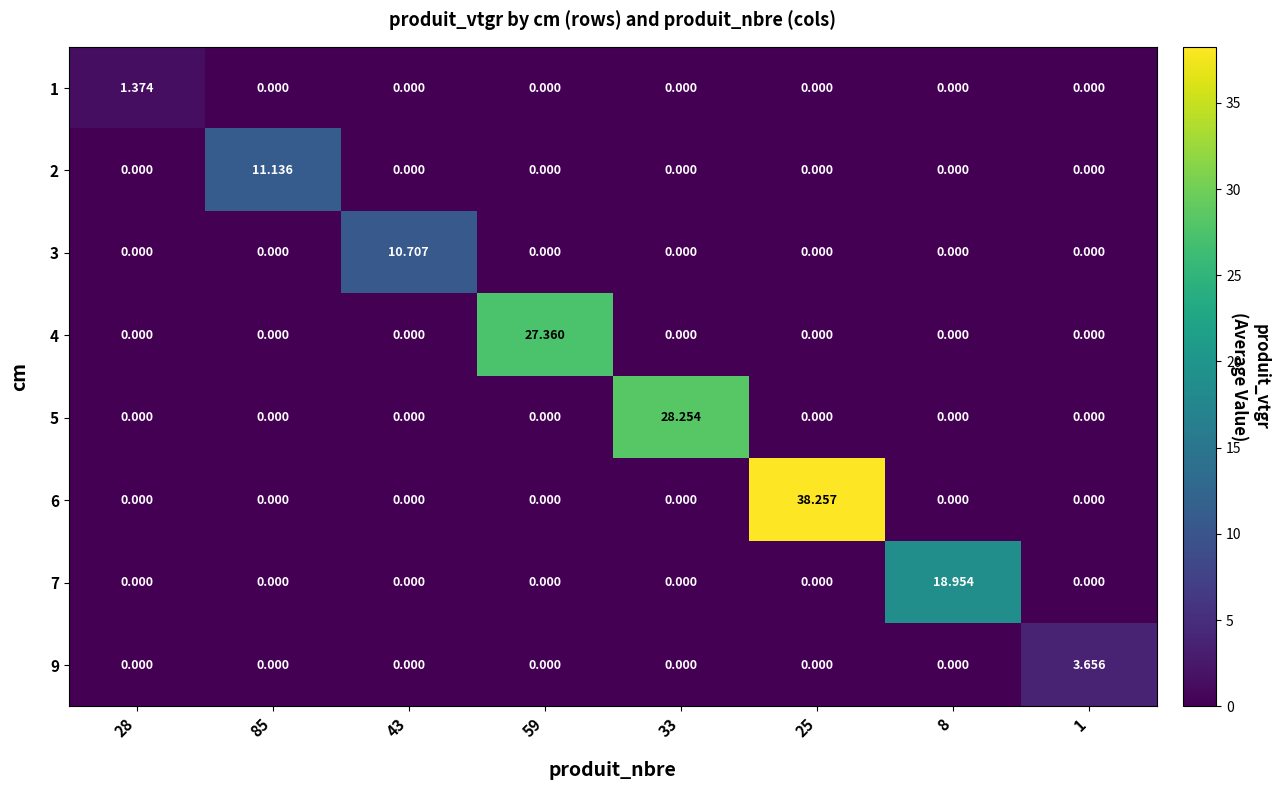

How many categories are shown in the chart?

8